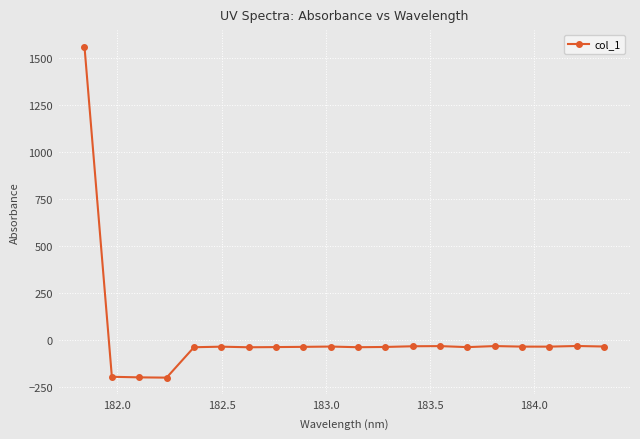

What is the difference between the second highest and minimum values?

168.2